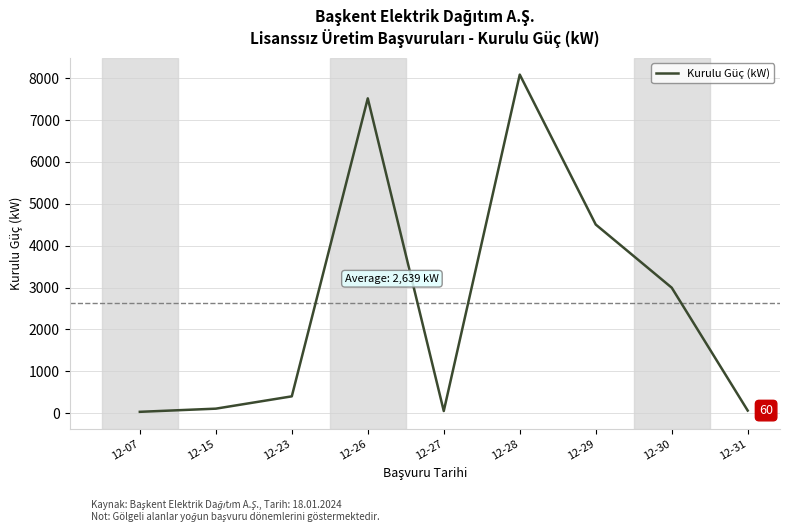

Approximately how many times larger is the value at 12-07 compared to 12-15?

0.3